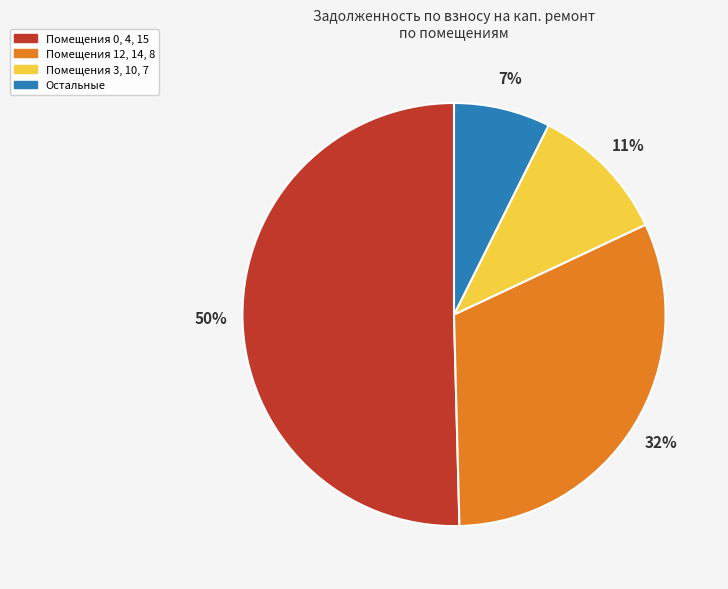

How many slices are in this pie chart?

4